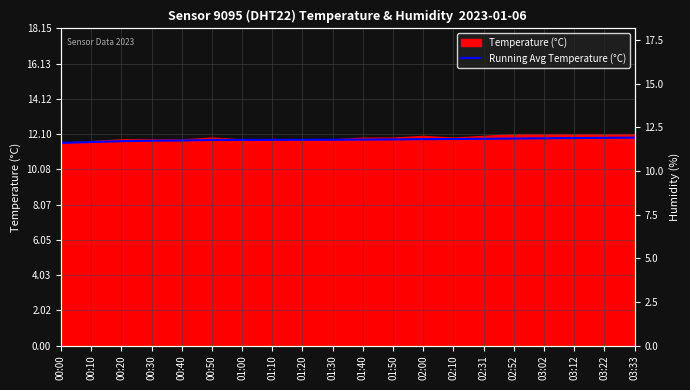

List the labels in order of value, smallest first.

00:00, 00:10, 00:20, 00:30, 00:40, 00:50, 01:00, 01:10, 01:20, 01:30, 01:40, 01:50, 02:00, 02:10, 02:31, 02:52, 03:02, 03:12, 03:22, 03:33